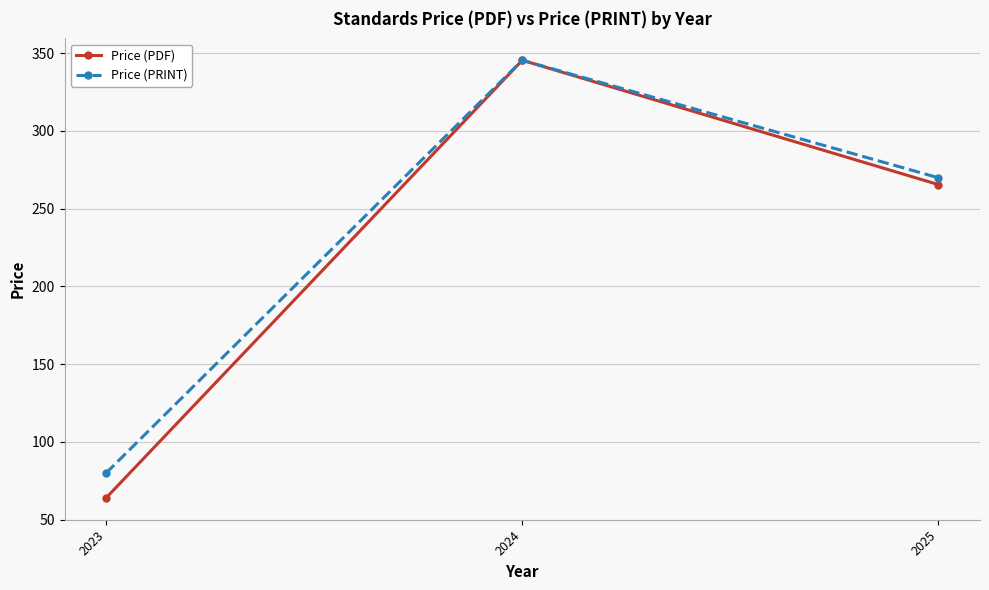

How many values in the Price (PDF) series exceed 265?

2